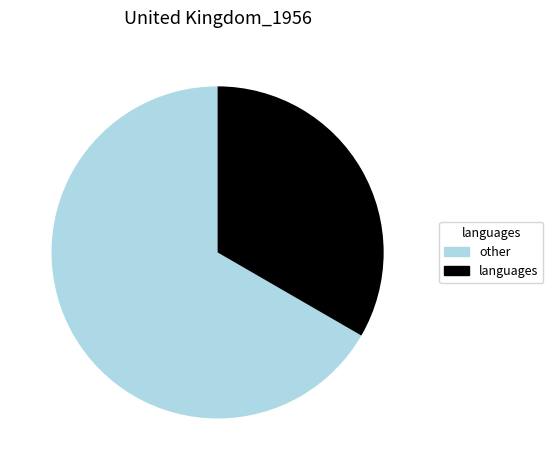

Is there a majority slice in this chart?

Yes